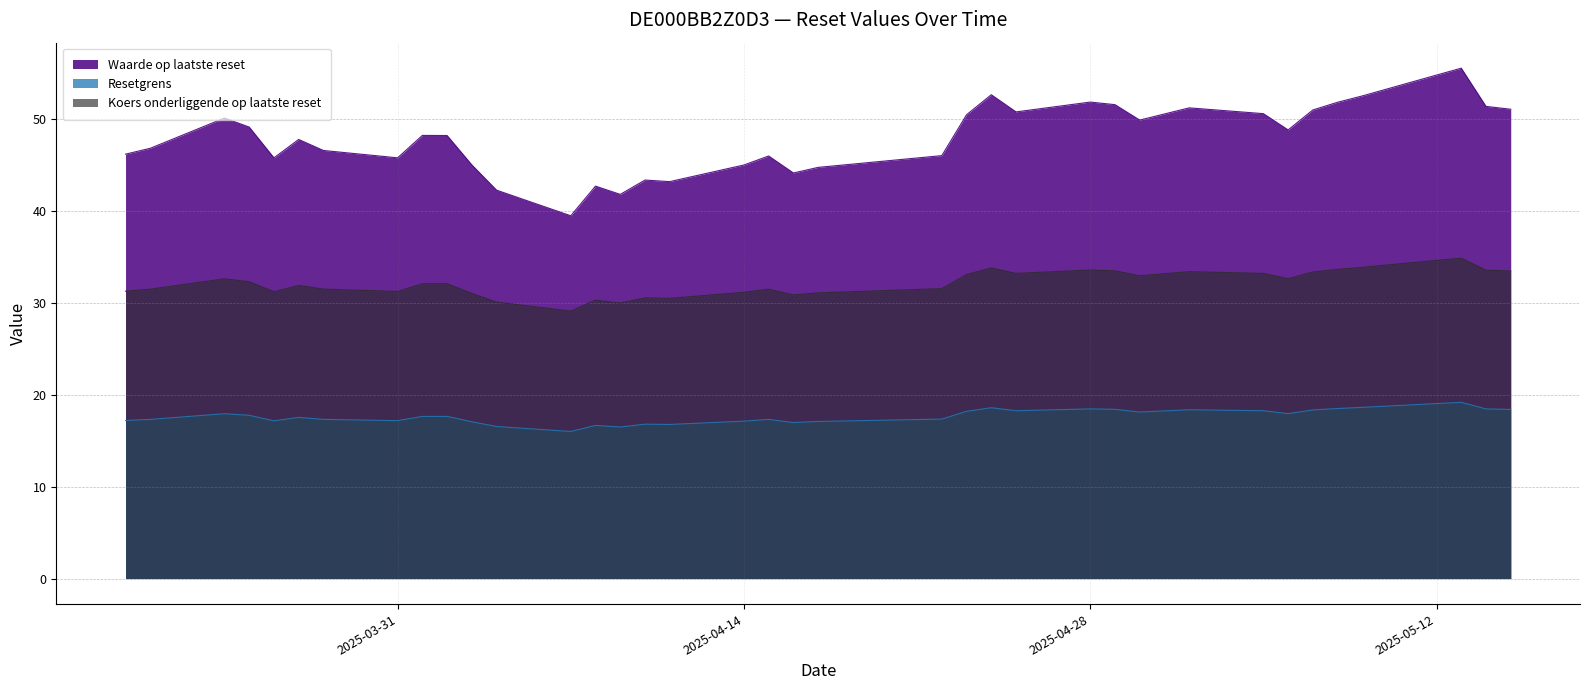

What are all the series names shown in the legend?

Waarde op laatste reset, Resetgrens, Koers onderliggende op laatste reset